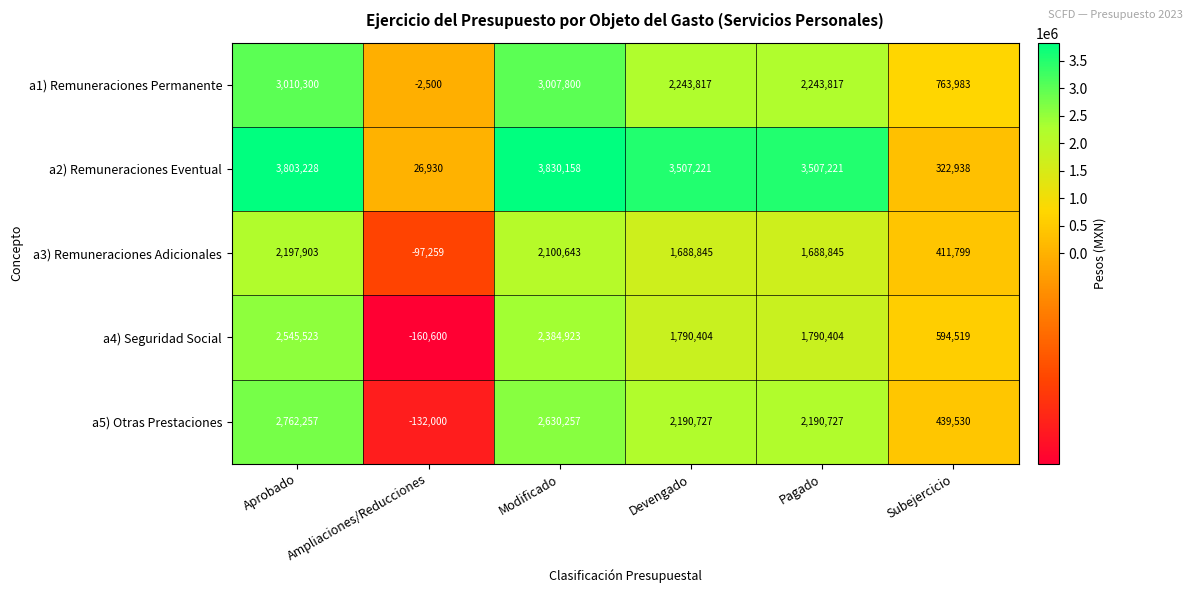

How many values in the a3) Remuneraciones Adicionales series are below 1688845?

2